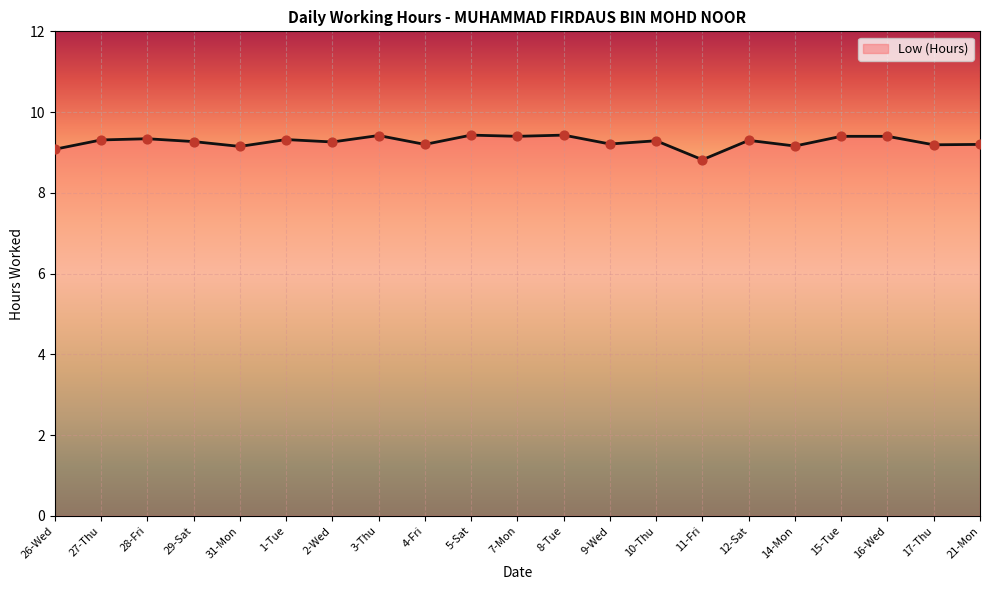

What is the ratio of the value at 31-Mon to the value at 10-Thu?

1.0